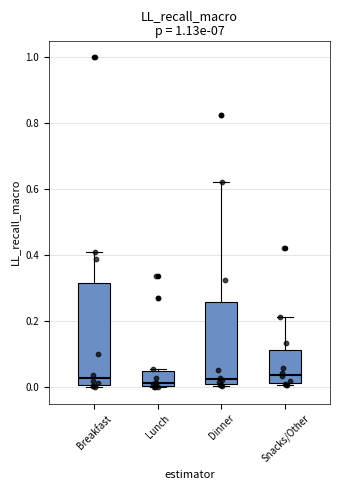

Reading left to right, read every box against the y-axis: the position of its median line, the range the box covers, and the ends of its whiskers. The values are not printed on the chart, so give them approximately, as read against the axis.

Breakfast: median 0.02, box 0.00 to 0.32, whiskers 0.00 to 0.42
Lunch: median 0.02, box 0.00 to 0.04, whiskers 0.00 to 0.06
Dinner: median 0.02, box 0.00 to 0.26, whiskers 0.00 (just below the box's lower edge) to 0.62
Snacks/Other: median 0.04, box 0.02 to 0.12, whiskers 0.00 to 0.22